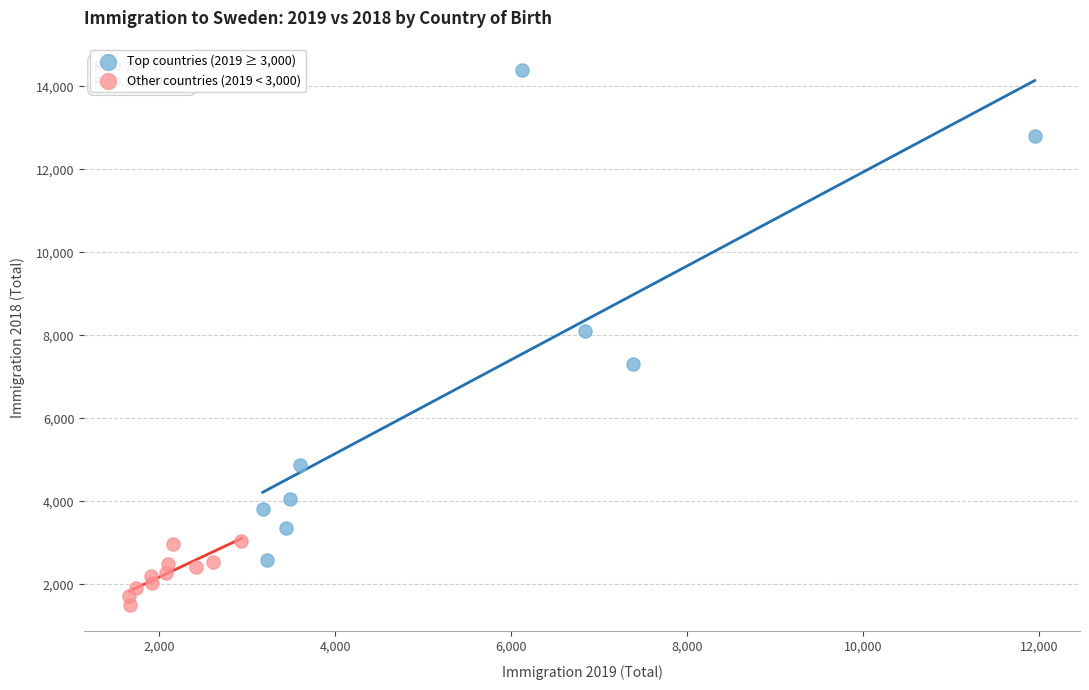

What are all the series names shown in the legend?

Top countries (2019 ≥ 3,000), Other countries (2019 < 3,000)